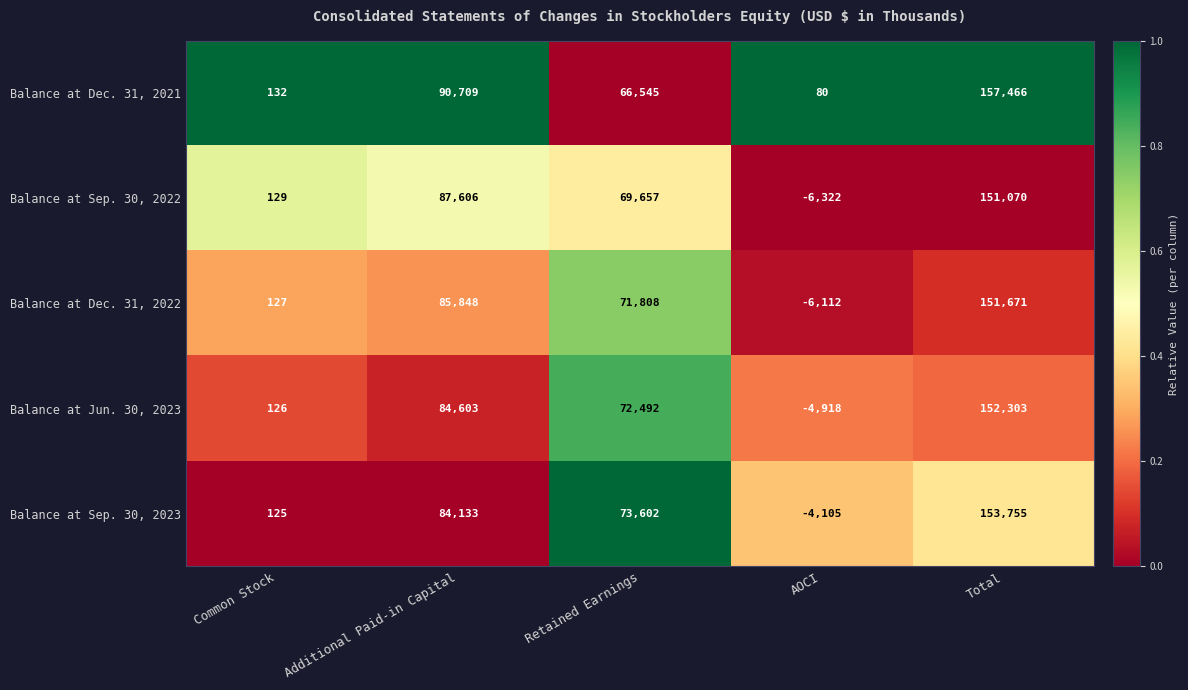

Reading left to right, extract all data points from this chart.

Balance at Dec. 31, 2021: 132	90709	66545	80	157466
Balance at Sep. 30, 2022: 129	87606	69657	-6322	151070
Balance at Dec. 31, 2022: 127	85848	71808	-6112	151671
Balance at Jun. 30, 2023: 126	84603	72492	-4918	152303
Balance at Sep. 30, 2023: 125	84133	73602	-4105	153755